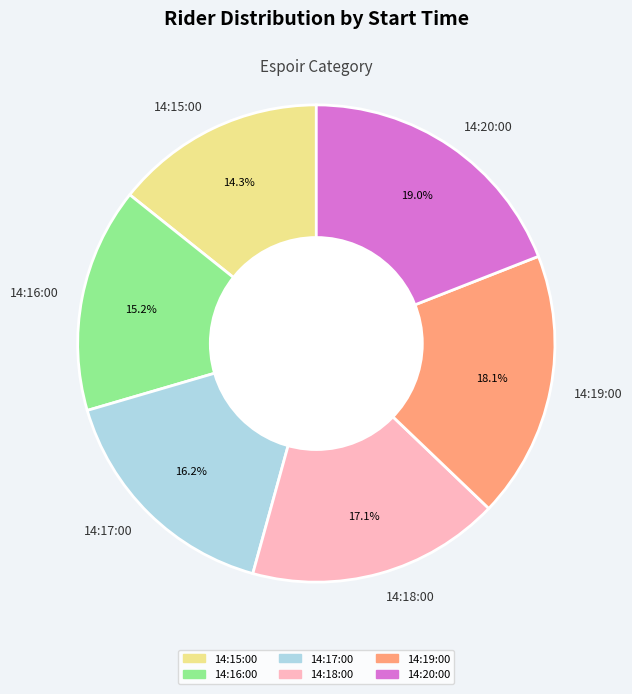

Does any single category account for the majority?

No